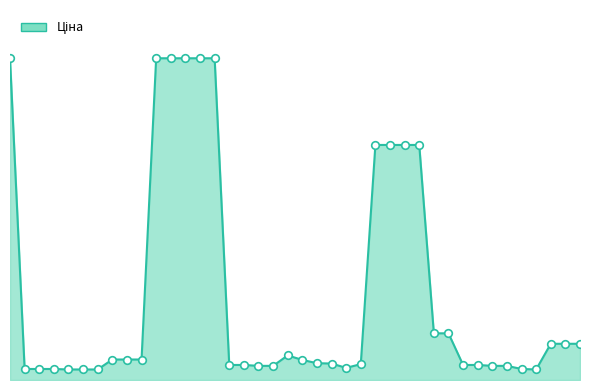

Is this an area chart (filled region under the line)?

Yes